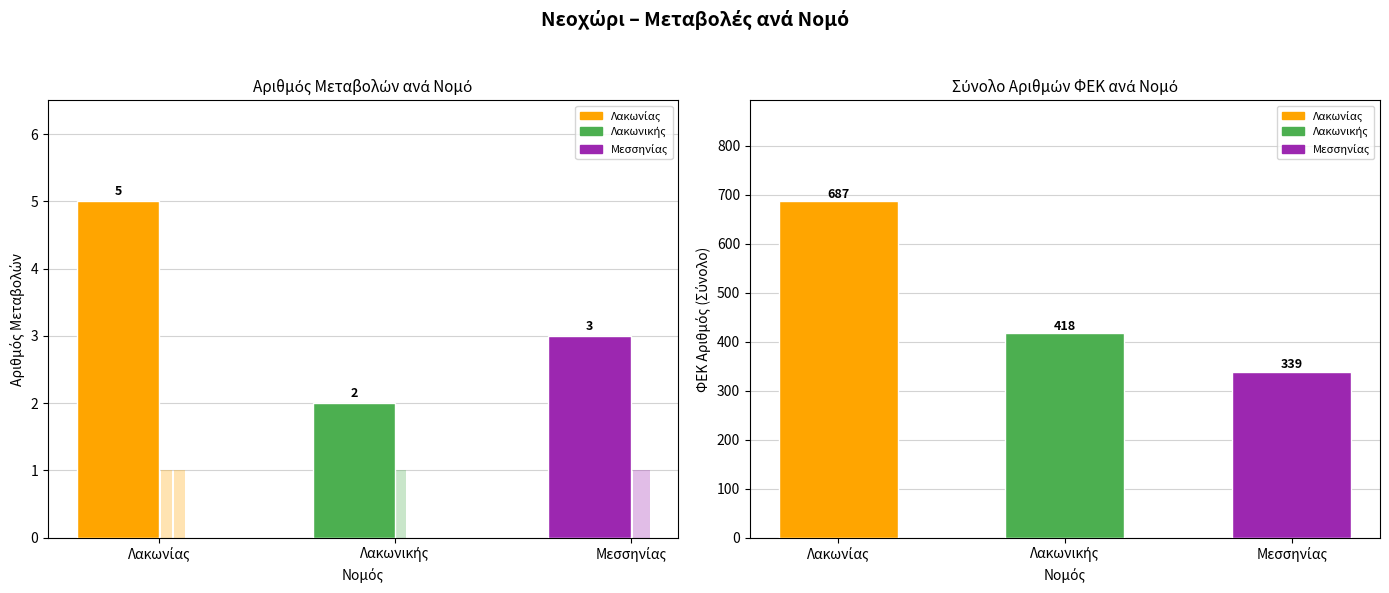

Approximately how many times larger is the value at Μεσσηνίας compared to Λακωνικής?

1.5